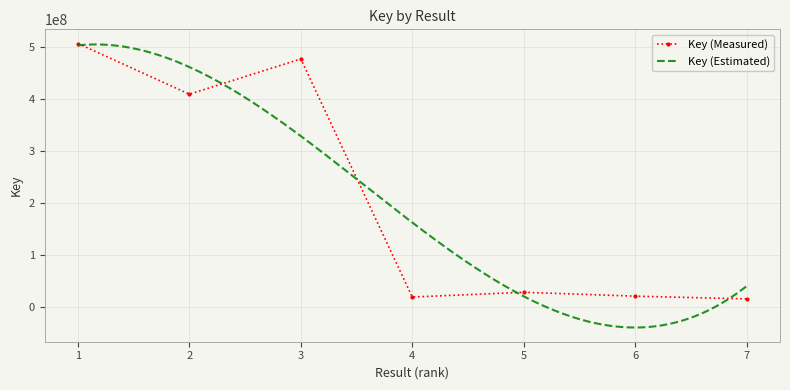

What is the difference between the second highest and minimum values?

460875081